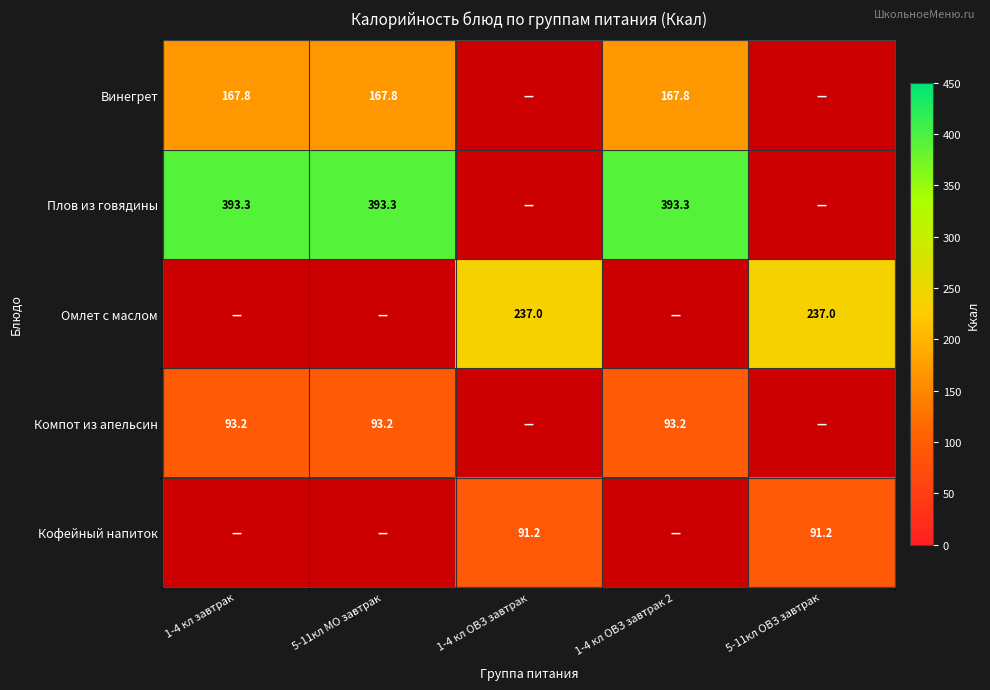

At how many categories does at least one series exceed 201?

5